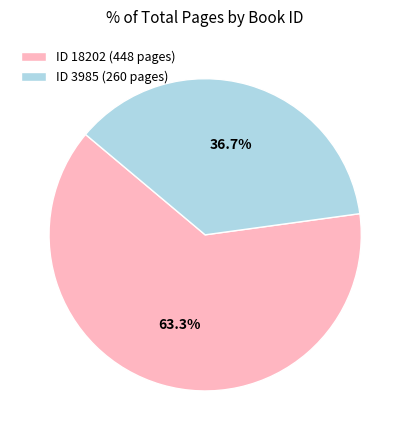

Is there a majority slice in this chart?

Yes